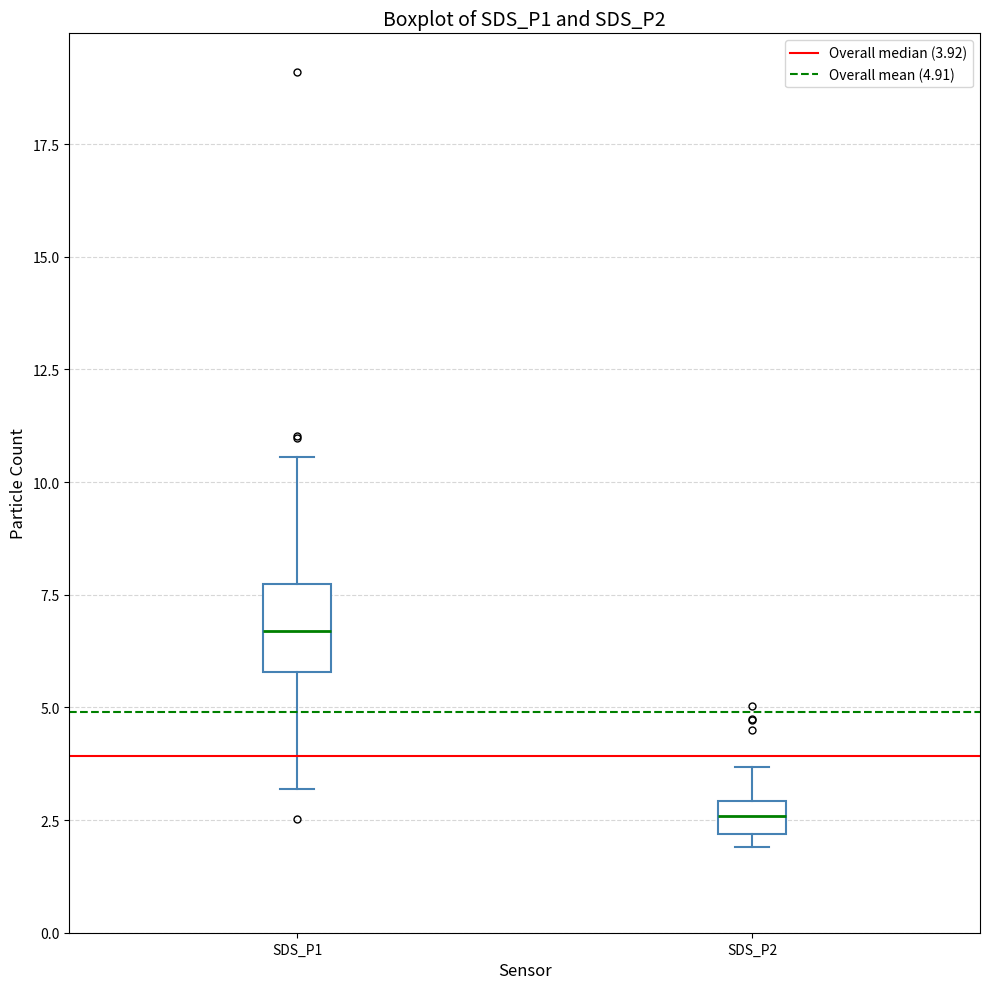

Which box is the tallest, from its lower edge to its upper edge?

SDS_P1